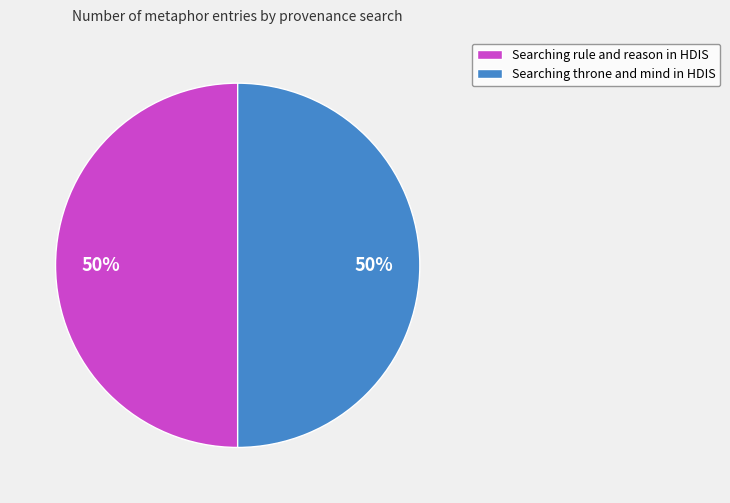

How many segments does this pie chart have?

2